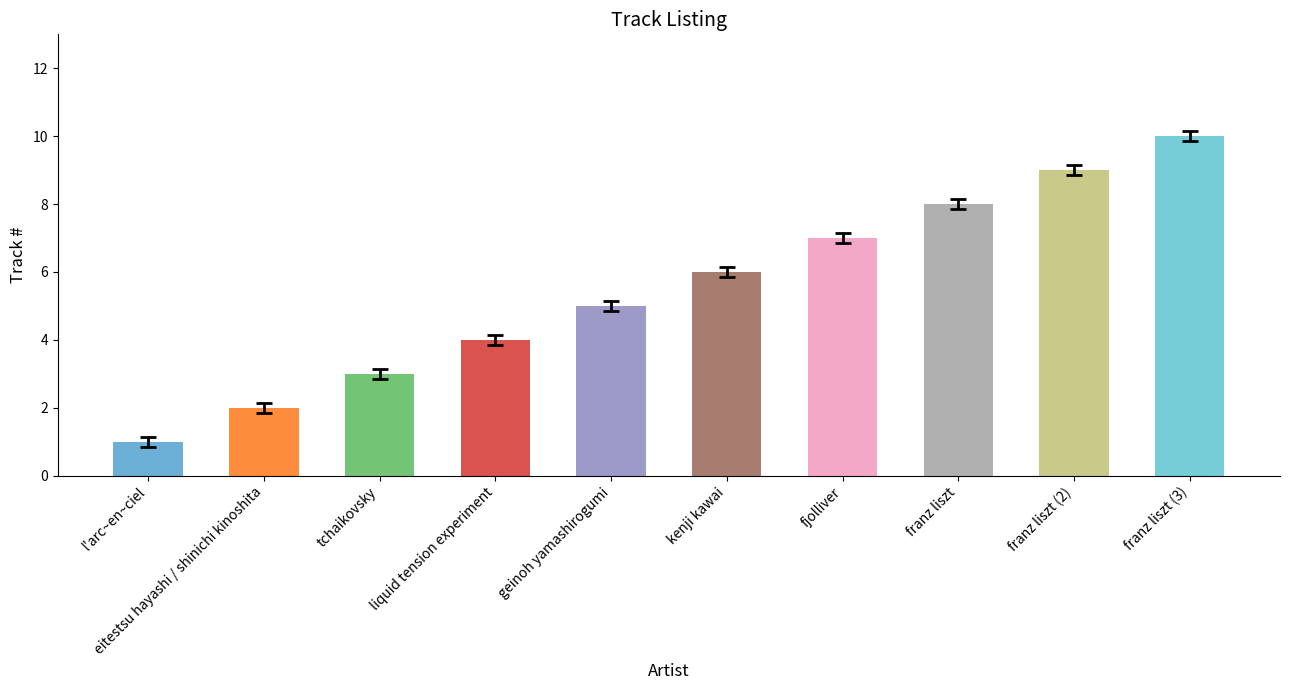

Rank the categories by value from highest to lowest.

franz liszt (3), franz liszt (2), franz liszt, fjolliver, kenji kawai, geinoh yamashirogumi, liquid tension experiment, tchaikovsky, eitestsu hayashi / shinichi kinoshita, l'arc~en~ciel